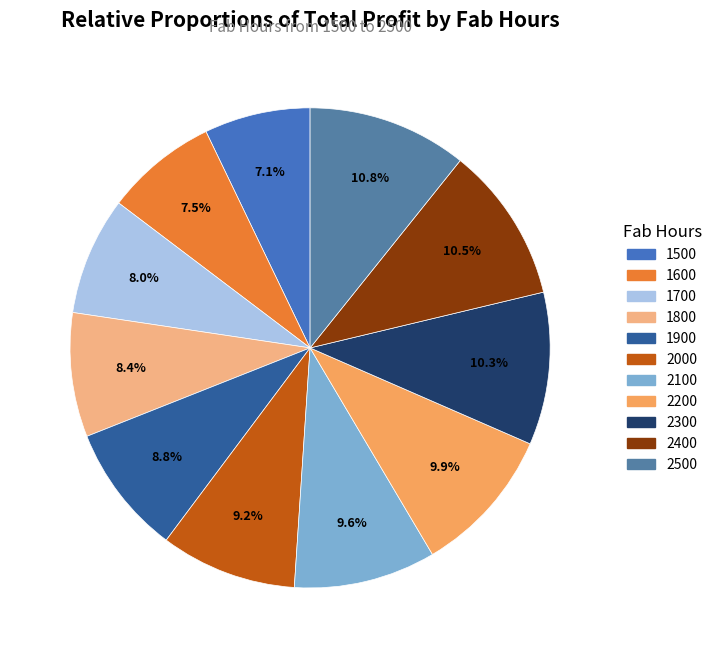

How many segments does this pie chart have?

11